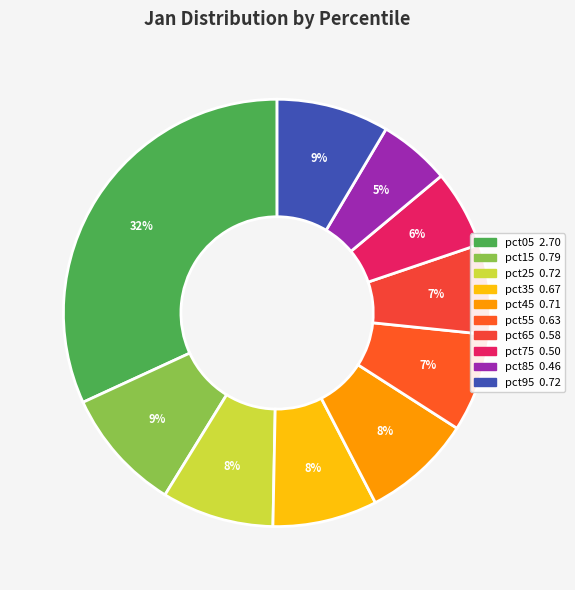

Does any single category account for the majority?

No